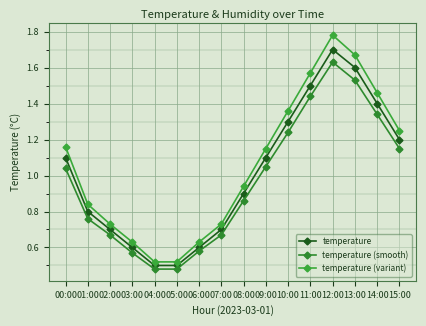

Reading left to right, extract all data points from this chart.

temperature: 1.1	0.8	0.7	0.6	0.5	0.5	0.6	0.7	0.9	1.1	1.3	1.5	1.7	1.6	1.4	1.2
temperature (smooth): 1.0	0.8	0.7	0.6	0.5	0.5	0.6	0.7	0.9	1.1	1.2	1.4	1.6	1.5	1.3	1.1
temperature (variant): 1.2	0.8	0.7	0.6	0.5	0.5	0.6	0.7	0.9	1.1	1.4	1.6	1.8	1.7	1.5	1.2